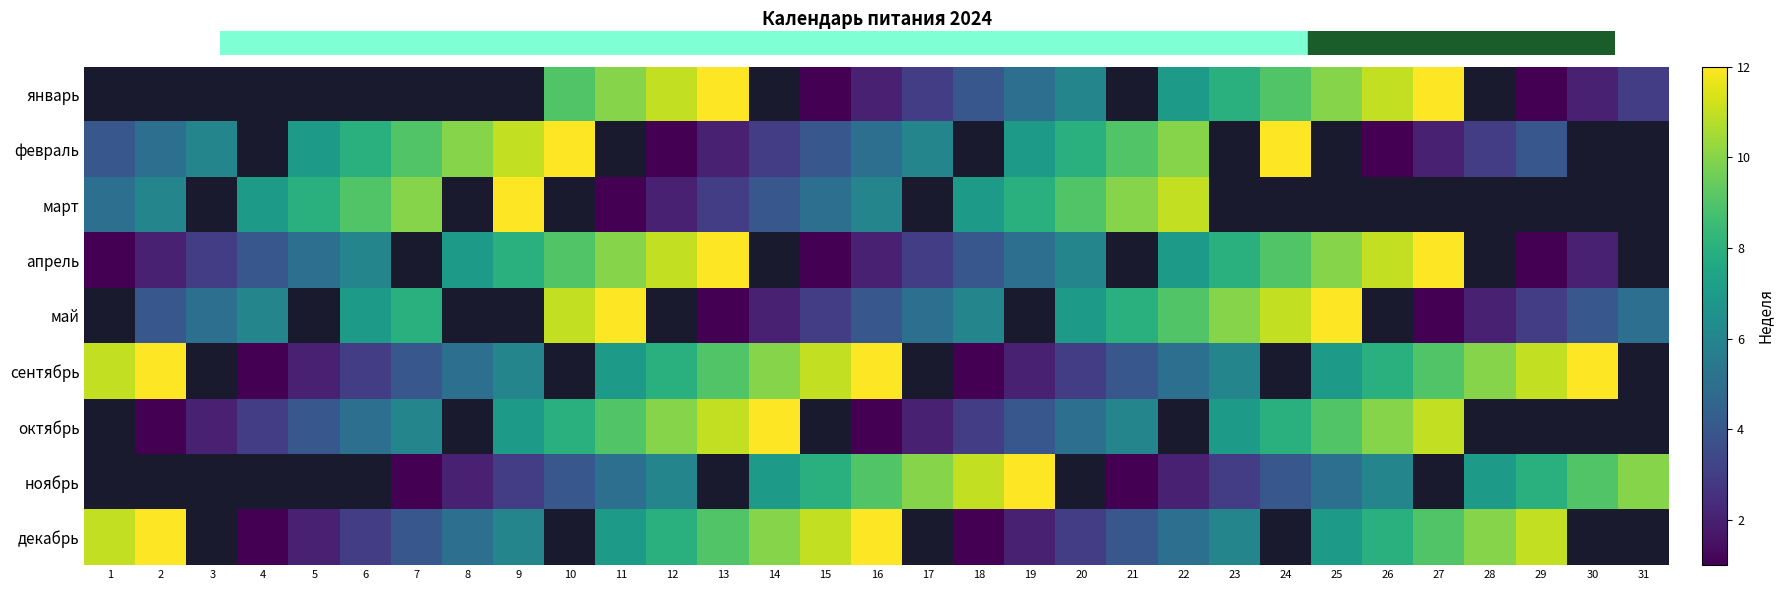

At 20, list the series in order from smallest to largest.

сентябрь, декабрь, октябрь, январь, апрель, май, февраль, март, ноябрь